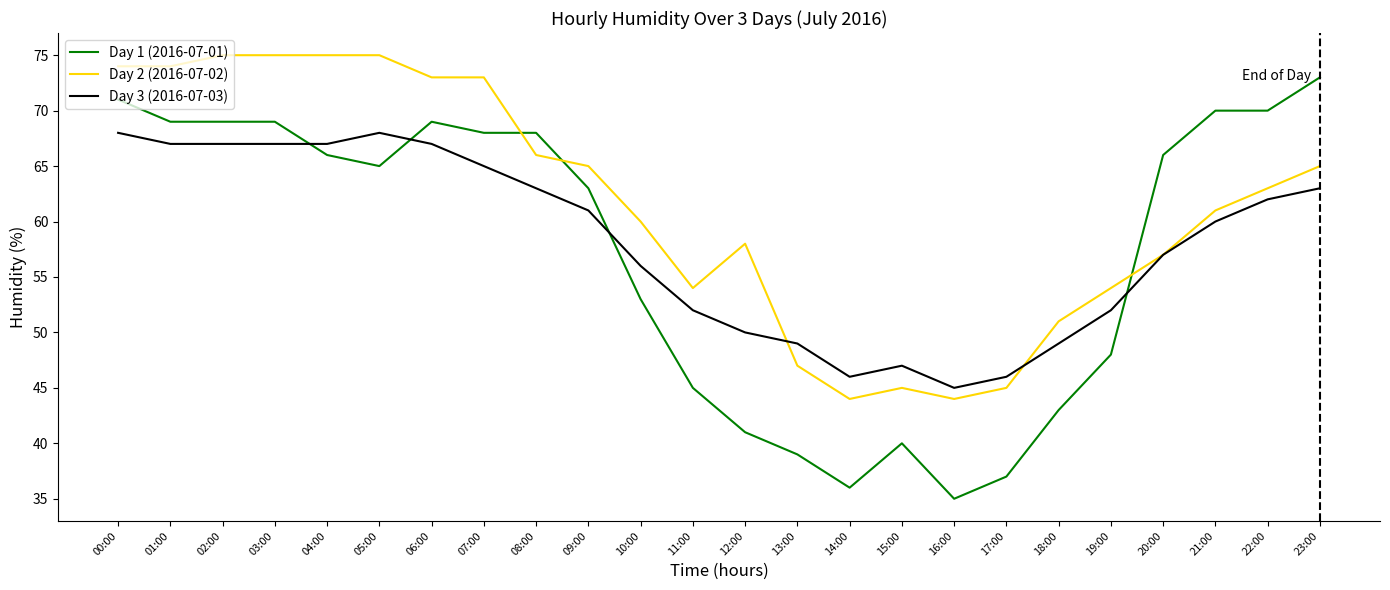

The Day 2 (2016-07-02) series shows 44 at 16:00. True or false?

True